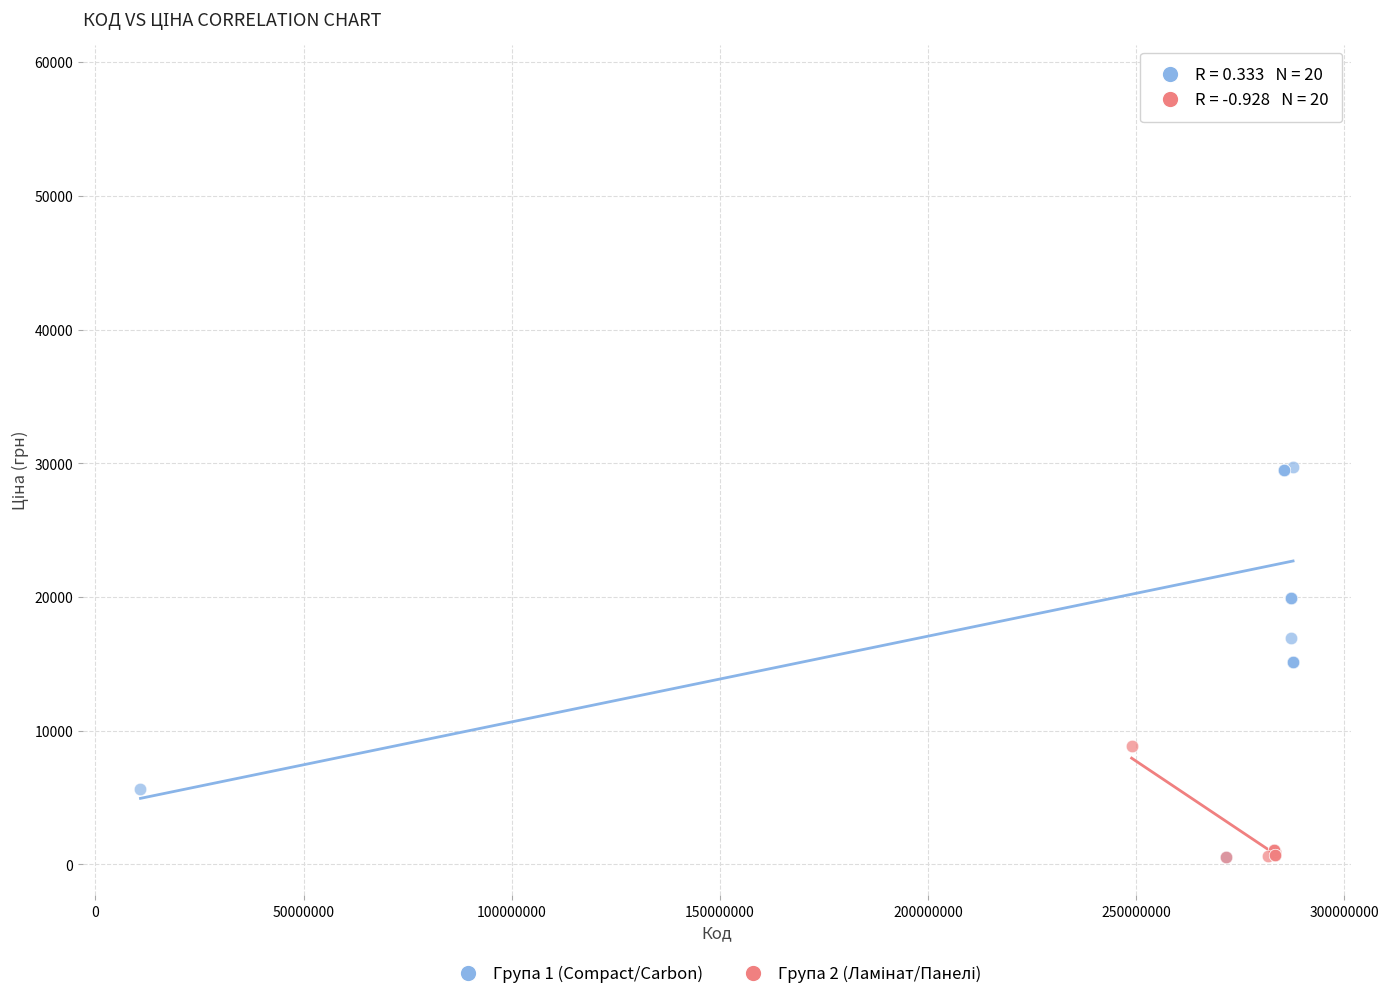

Which series contains the highest Y value?

Група 1 (Compact/Carbon)